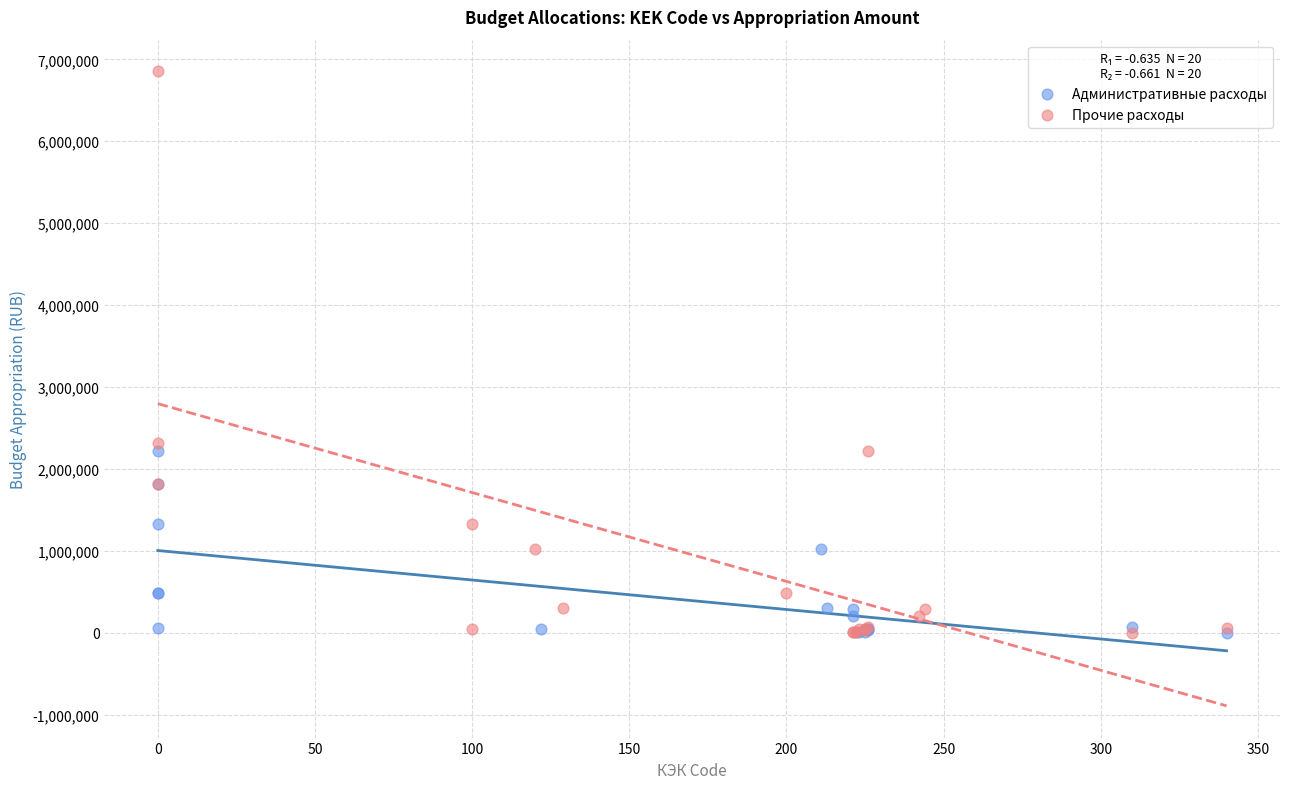

Which series has the widest spread of Y values?

Прочие расходы